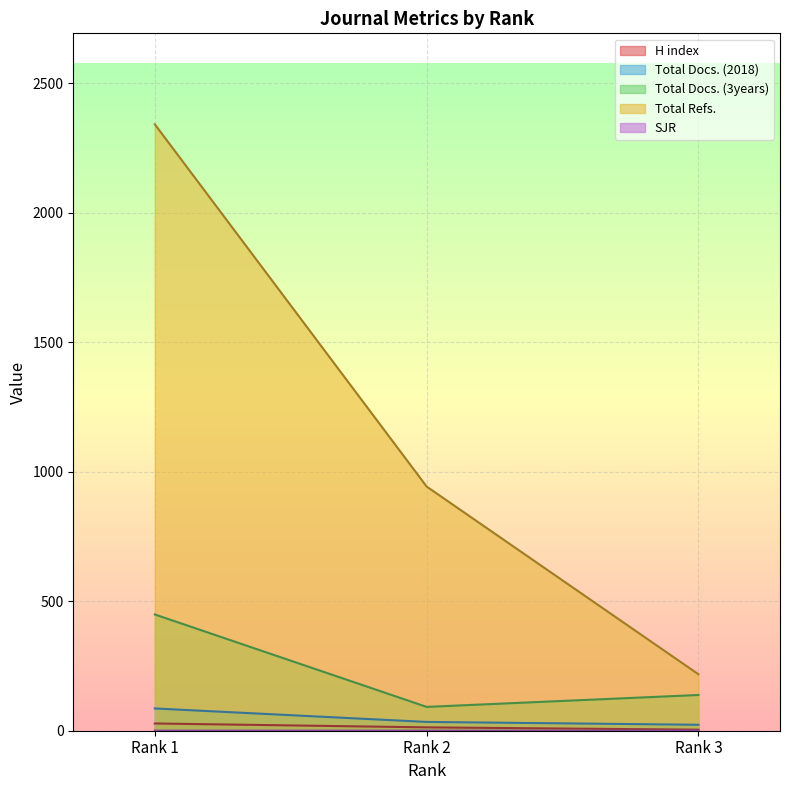

Between Rank 1 and Rank 3, which series saw the biggest shift?

Total Refs.